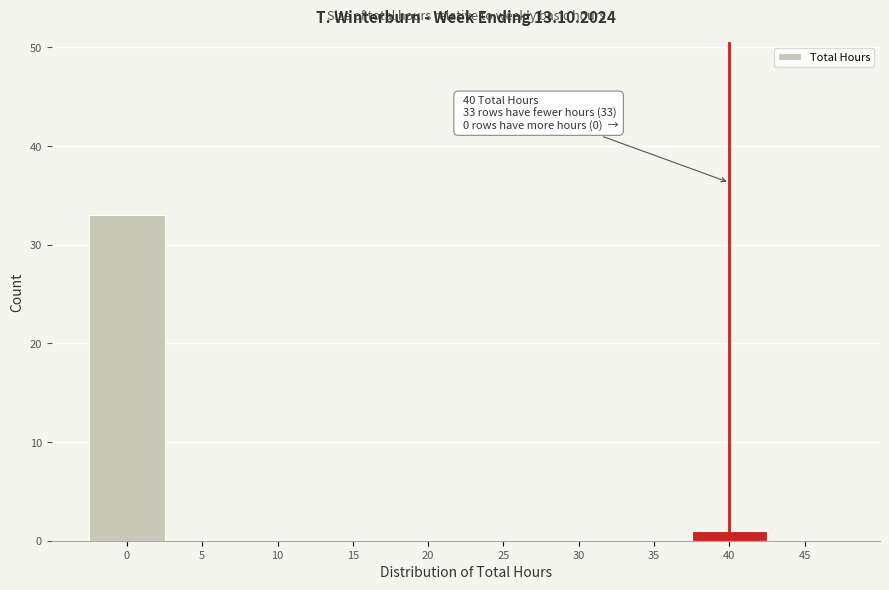

Over which range of the x-axis is the bar tallest?

-2.5 to 2.5